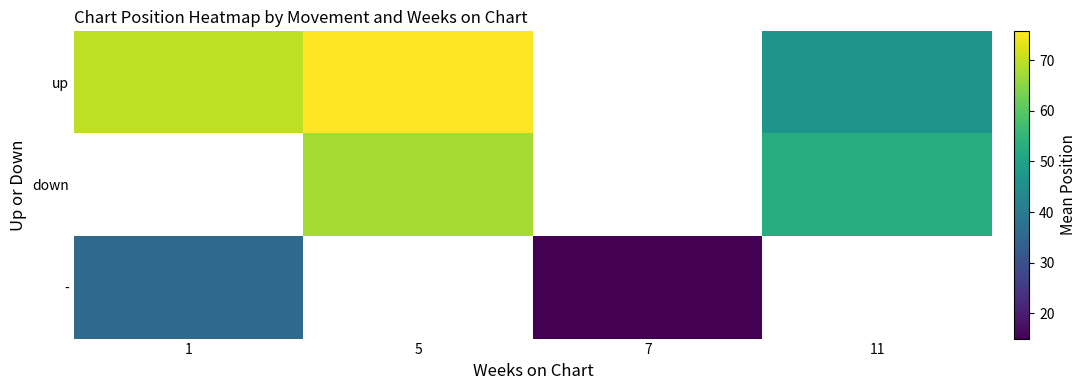

How many positive values does the - series have?

2